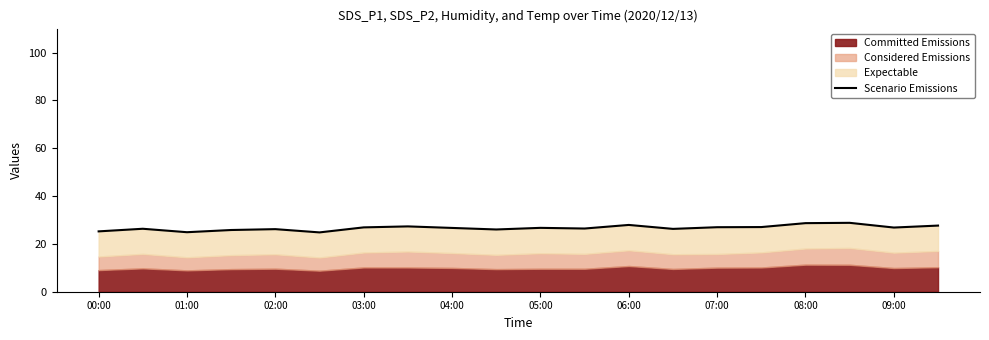

Reading left to right, what are all the values shown in this chart?

25.2	26.3	24.9	25.8	26.2	24.8	26.9	27.3	26.7	26.0	26.7	26.4	27.9	26.3	27.0	27.0	28.7	28.8	26.8	27.6